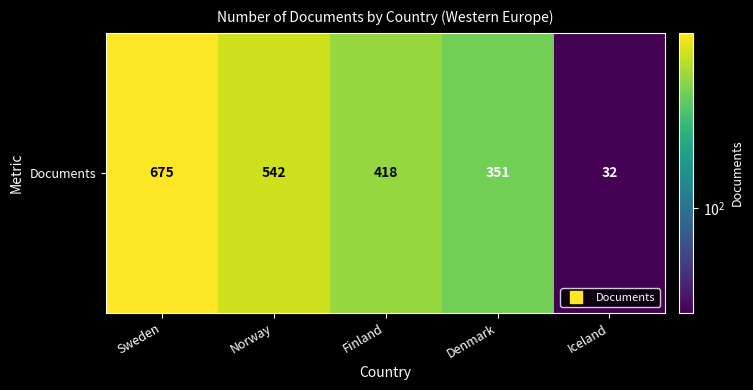

List the labels in order of value, smallest first.

Iceland, Denmark, Finland, Norway, Sweden